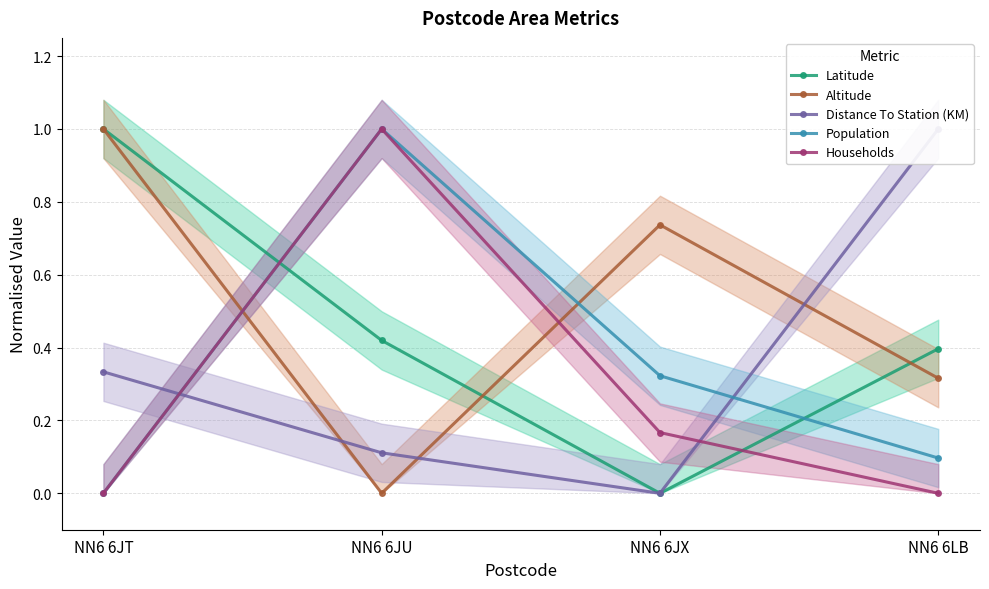

Between NN6 6LB and NN6 6JT, which is larger?

NN6 6JT